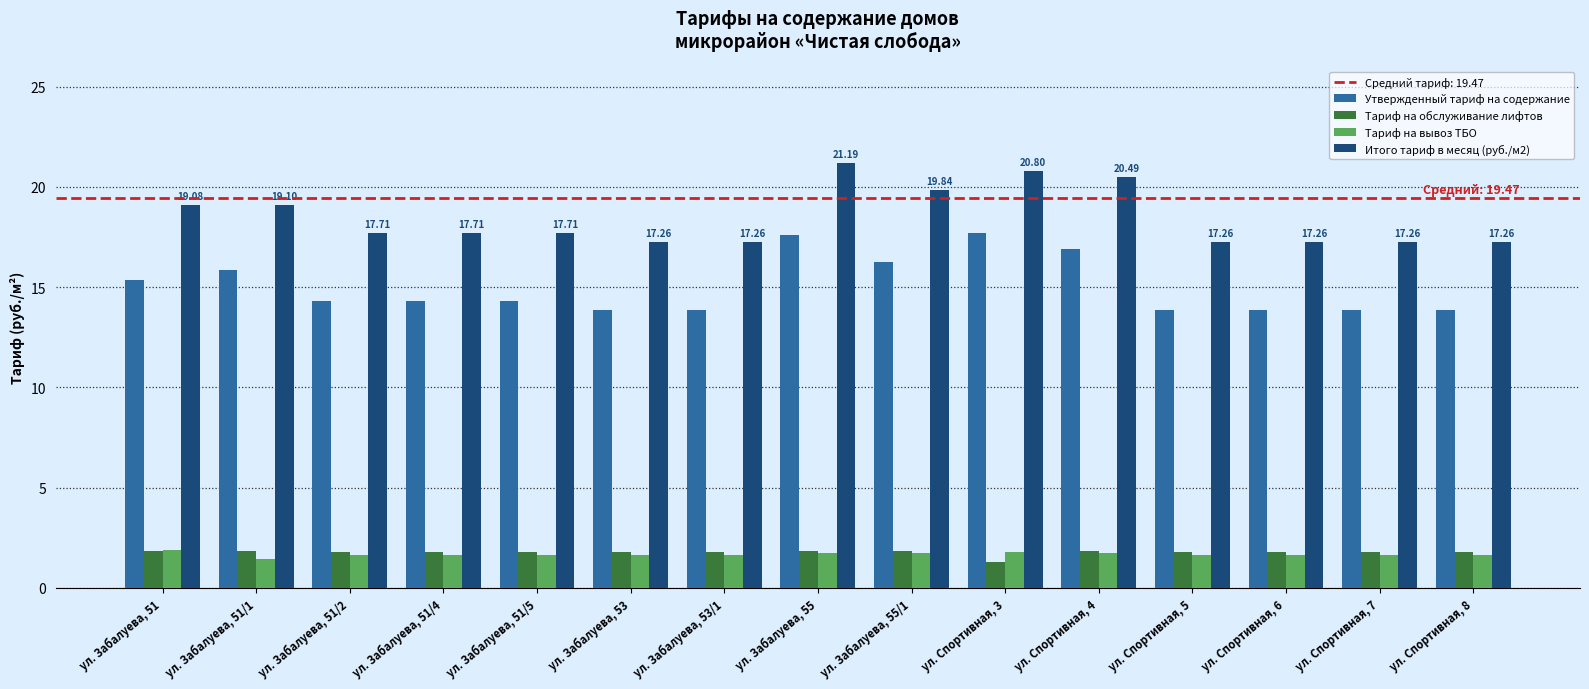

What is the difference between the highest and lowest values at ул. Забалуева, 55/1?

18.1